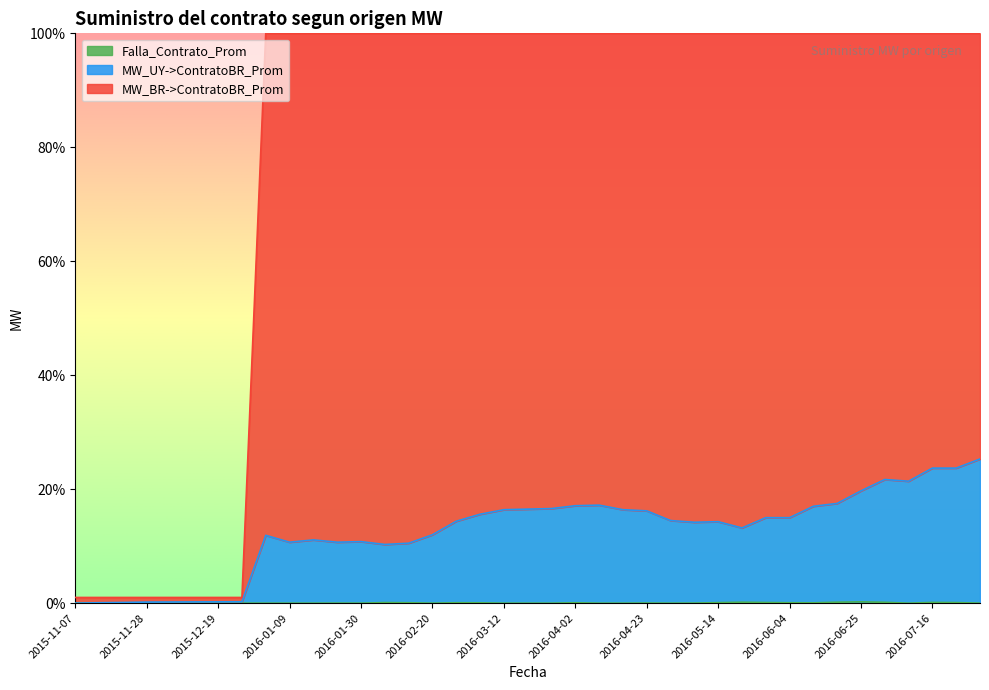

How many lines are shown in the chart?

3